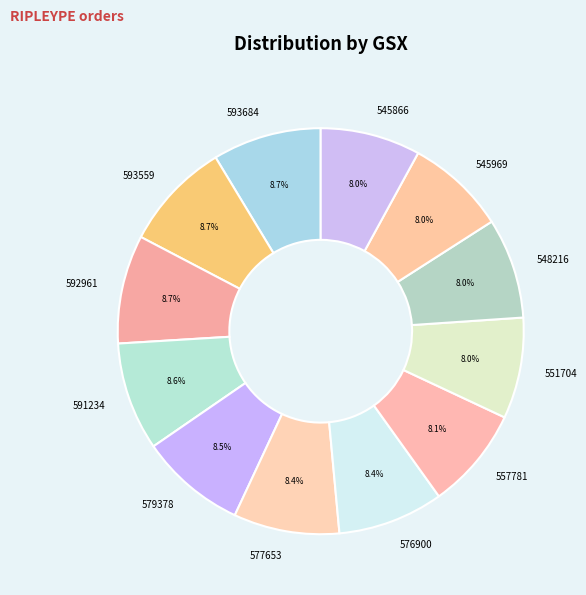

Count the number of slices in the pie.

12